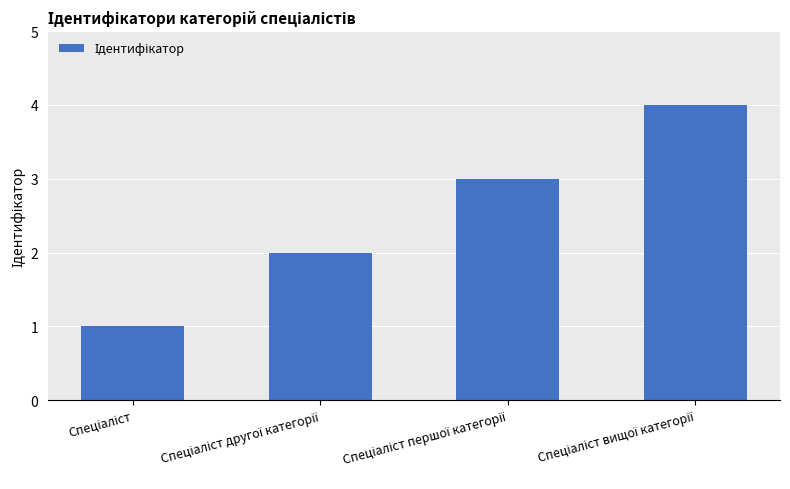

Reading right to left, what are all the values shown in this chart?

4	3	2	1